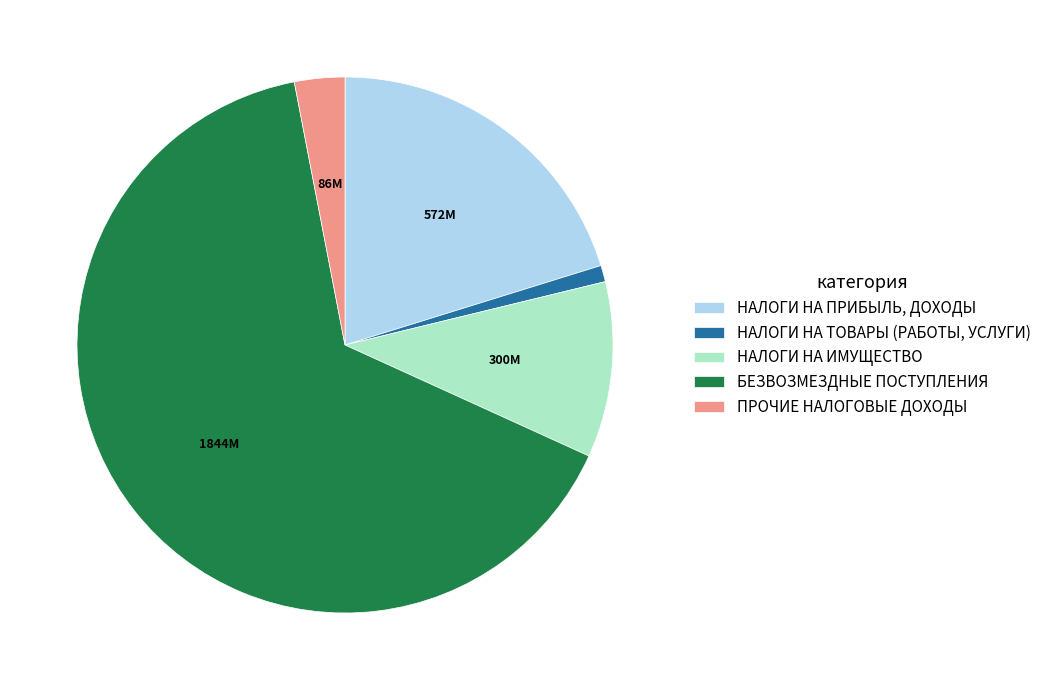

Rank the categories by value from highest to lowest.

БЕЗВОЗМЕЗДНЫЕ ПОСТУПЛЕНИЯ, НАЛОГИ НА ПРИБЫЛЬ, ДОХОДЫ, НАЛОГИ НА ИМУЩЕСТВО, ПРОЧИЕ НАЛОГОВЫЕ ДОХОДЫ, НАЛОГИ НА ТОВАРЫ (РАБОТЫ, УСЛУГИ)